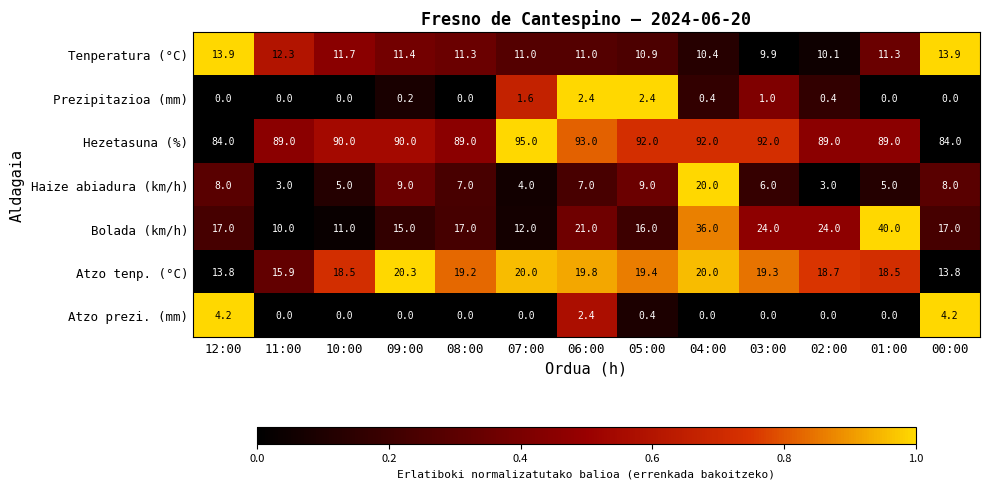

What is the maximum value for Atzo prezi. (mm)?

4.2